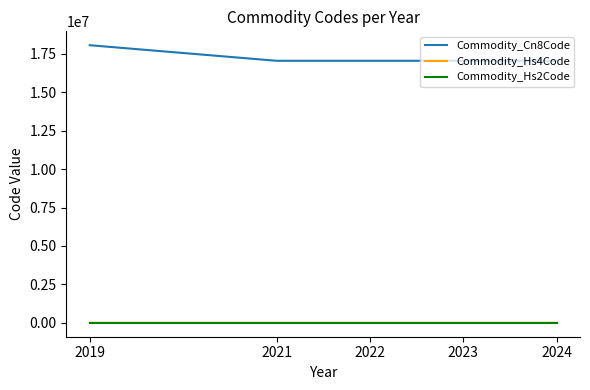

Which series has the largest total across all categories?

Commodity_Cn8Code